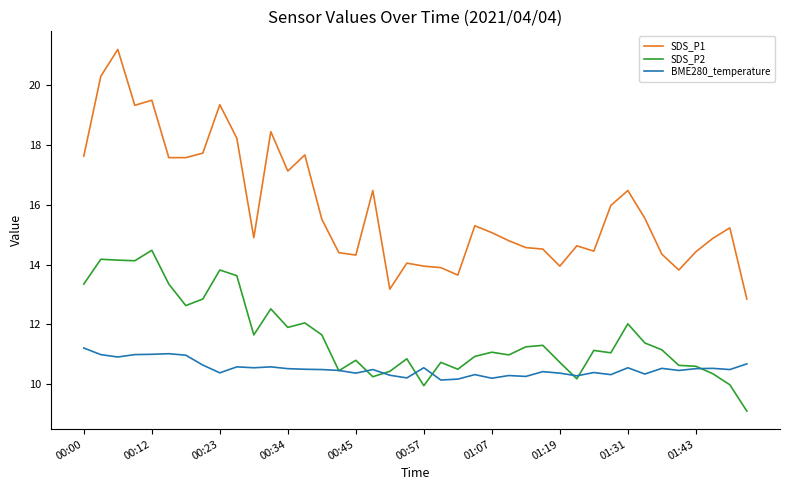

Rank the series by their average value, from lowest to highest.

BME280_temperature, SDS_P2, SDS_P1